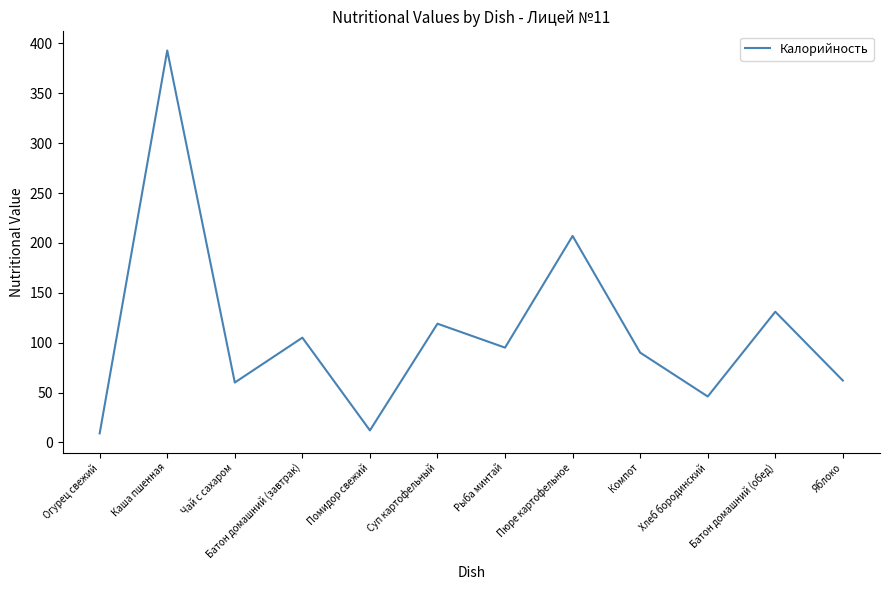

Read the value at Помидор свежий.

12